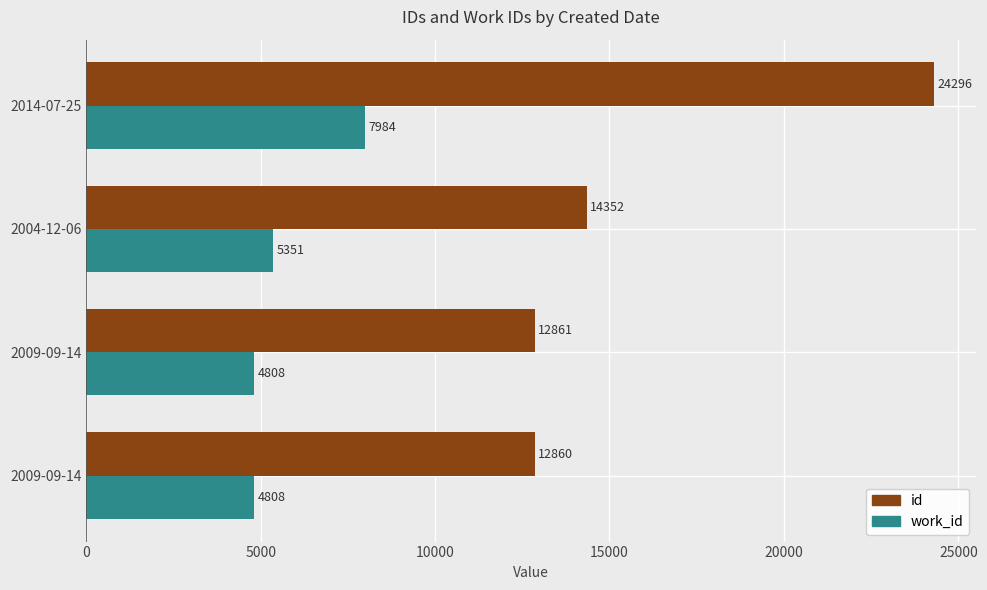

What are all the series names shown in the legend?

id, work_id